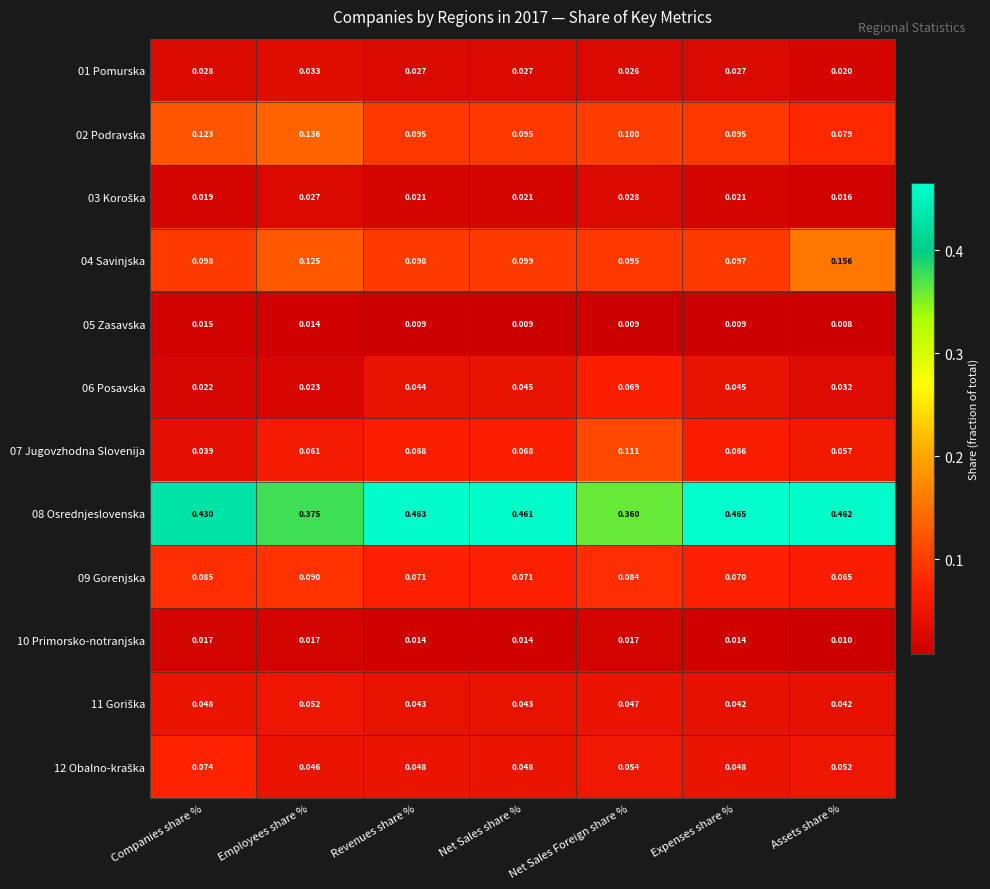

What is the total value across all series at Companies share %?

1.0